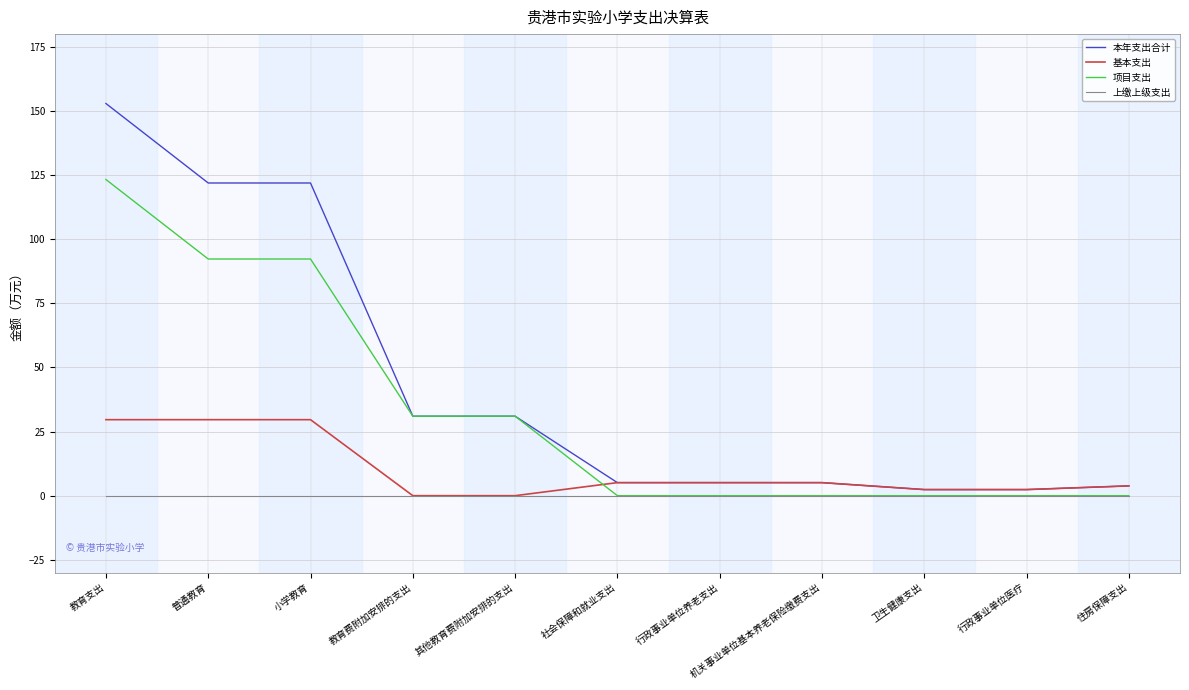

True or false: 上缴上级支出 has a value of 0.0 at 教育支出.

True